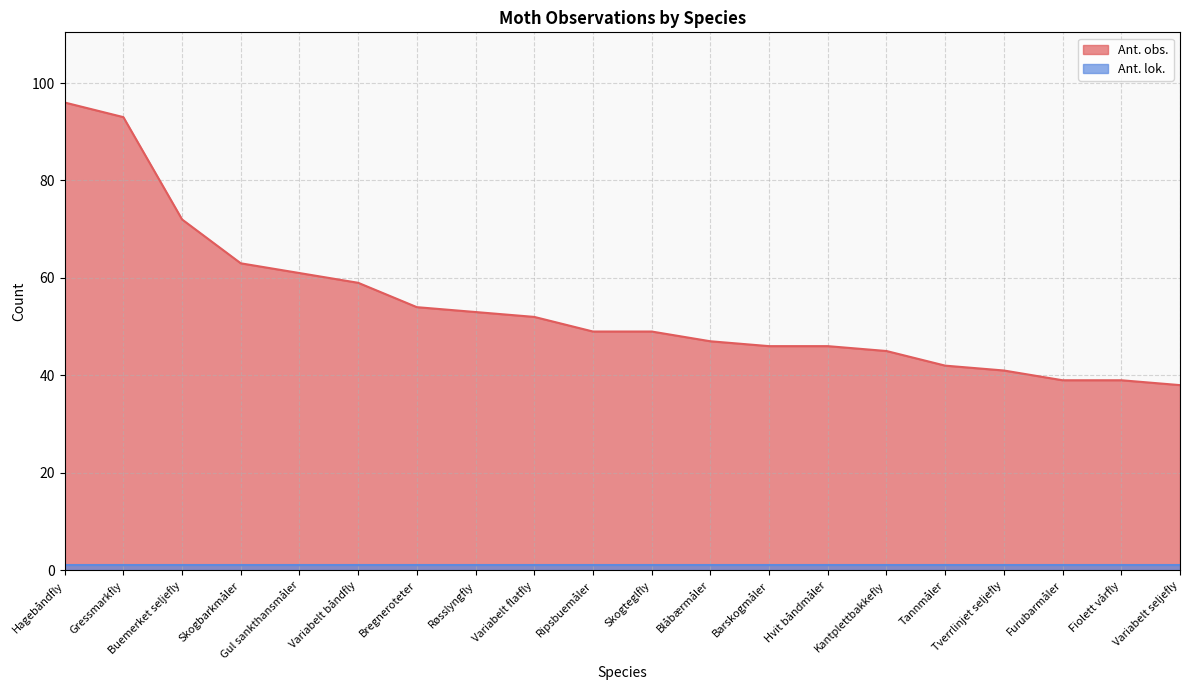

Does the chart display data point markers on the line(s)?

No